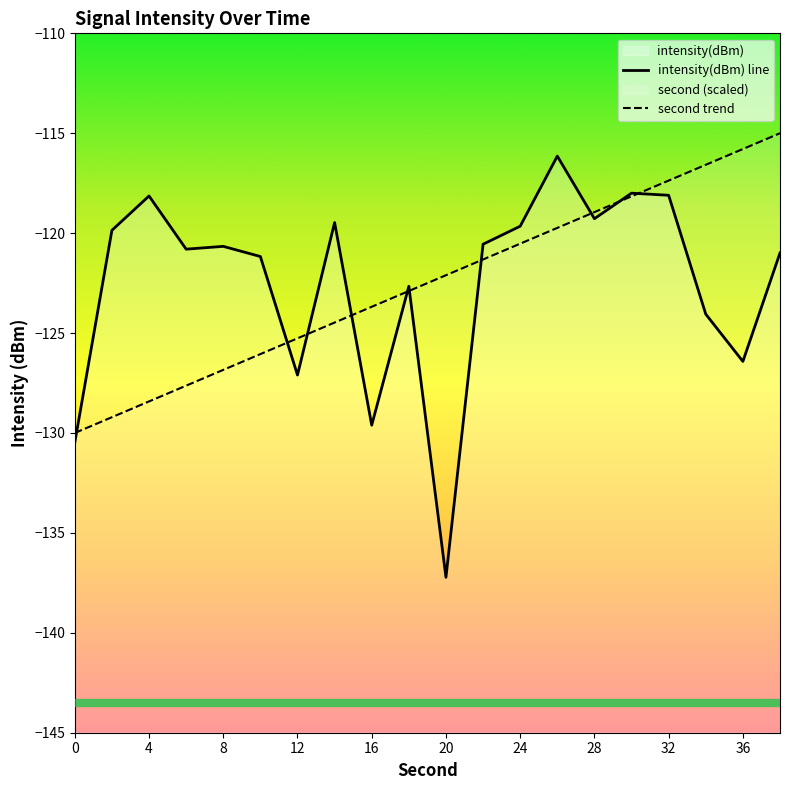

In intensity(dBm) line, how many points are lower than both neighbors (excluding endpoints)?

6